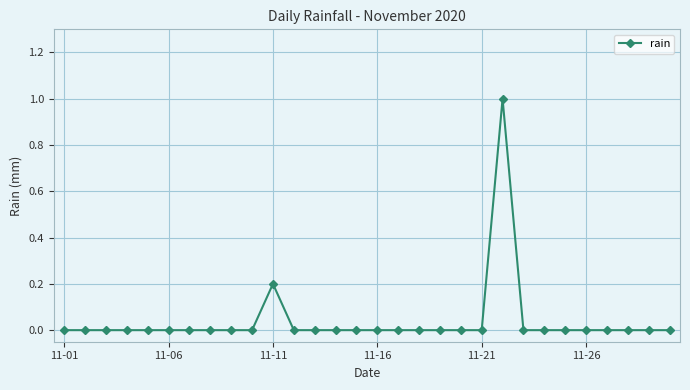

Count the values in the range 0 to 1.

30